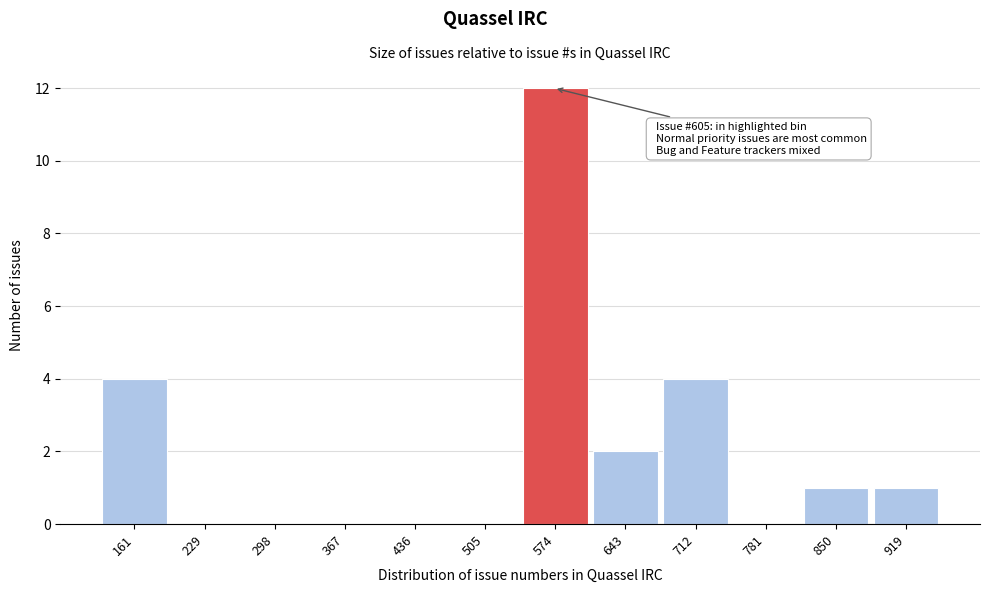

Reading left to right, extract all data points from this chart.

161=4	229=0	298=0	367=0	436=0	505=0	574=12	643=2	712=4	781=0	850=1	919=1